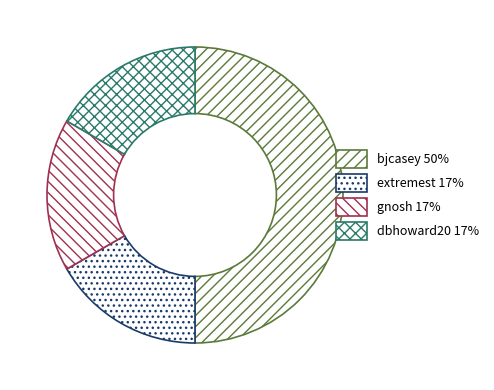

Count the number of slices in the pie.

4